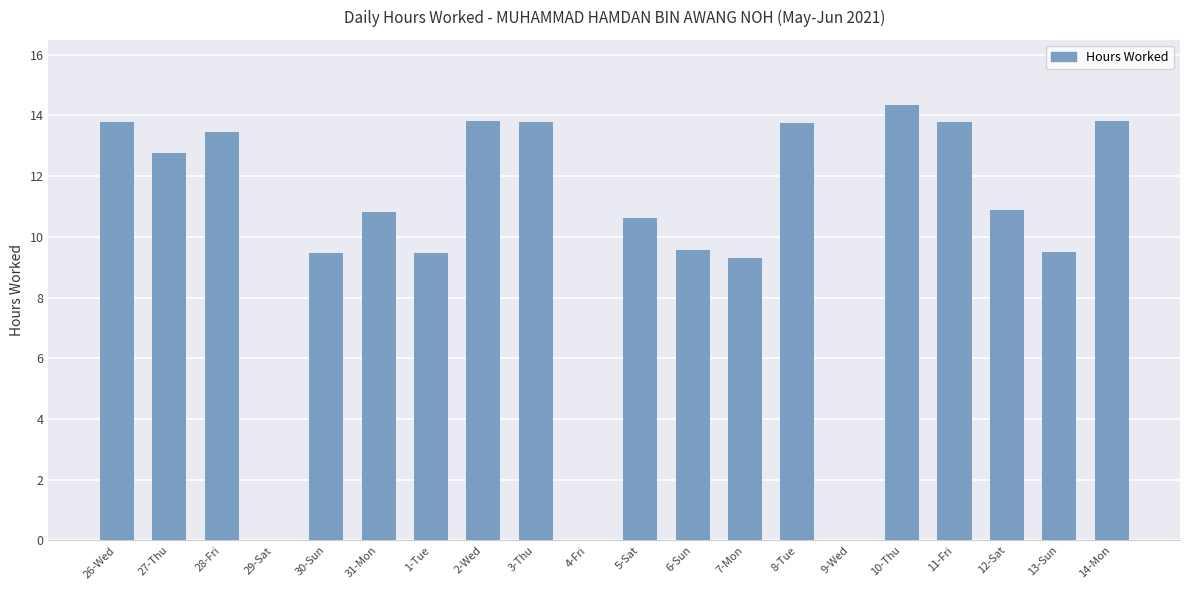

Does the chart contain stacked bars?

No